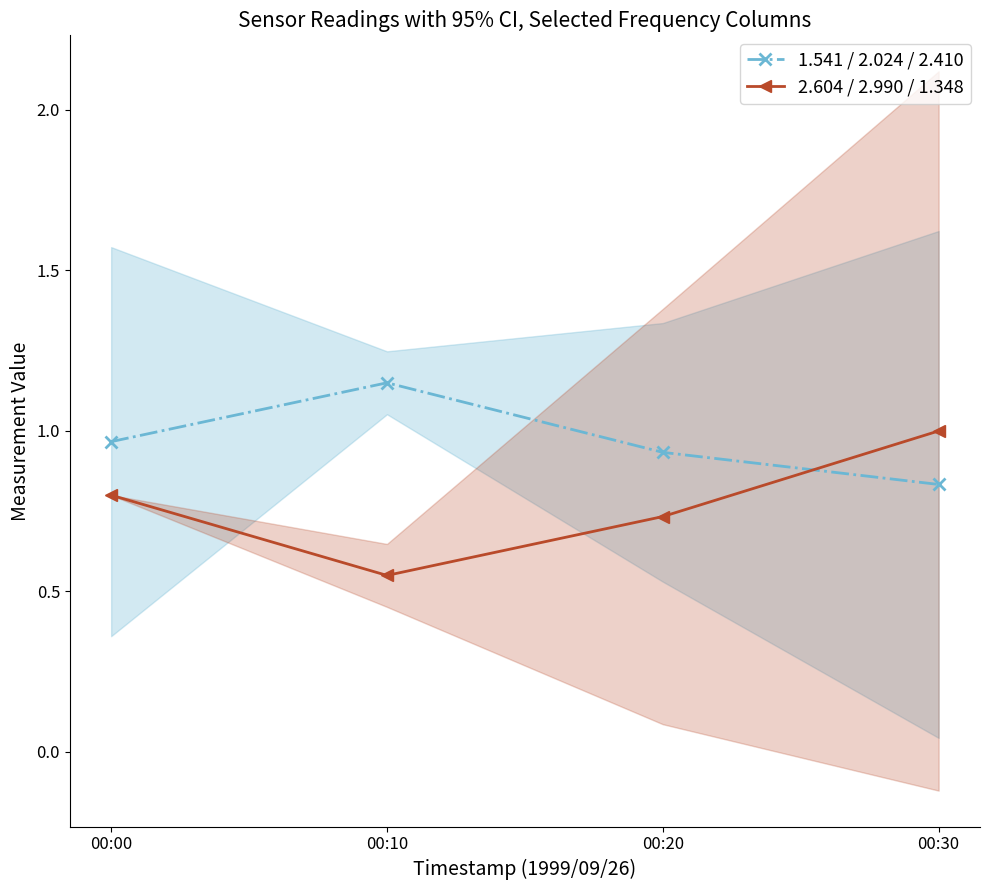

How many series are shown in this chart?

2